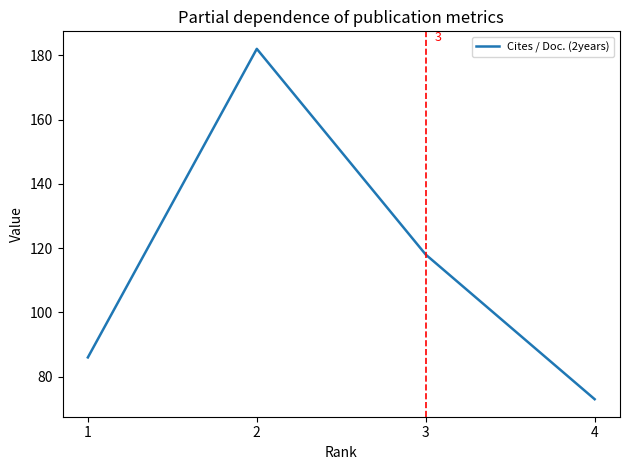

True or false: the data shows 22 at 4.

False